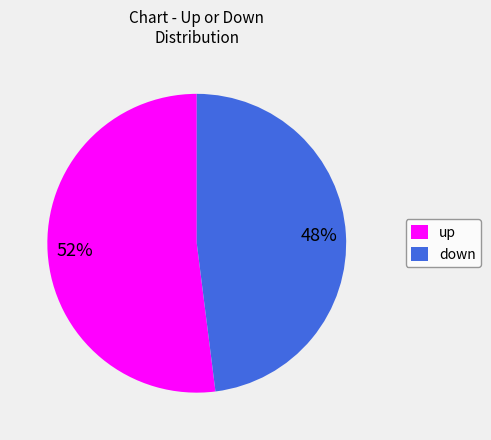

To the nearest percent, what is the difference between the down and up slice percentages?

4%